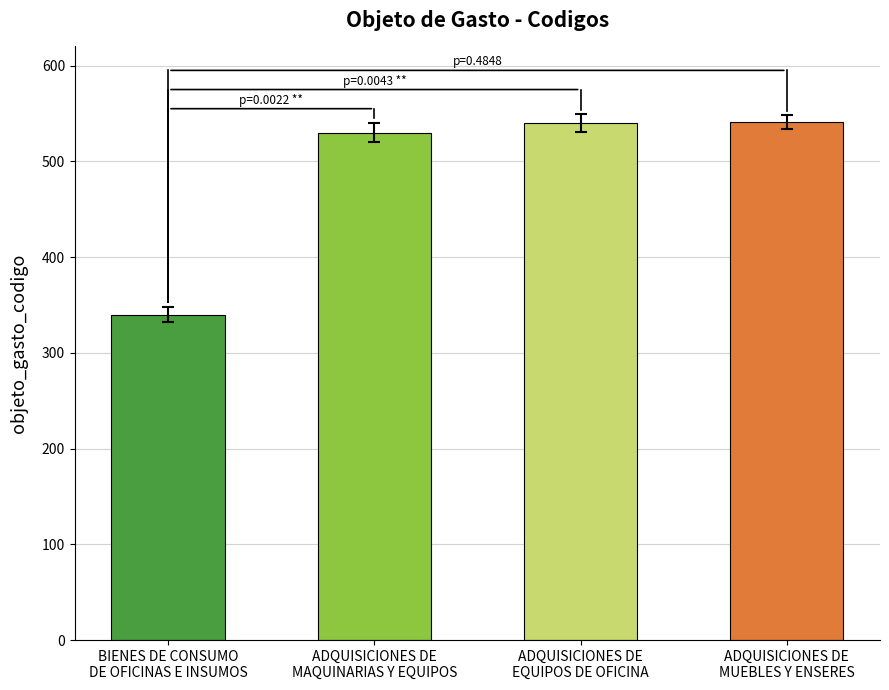

What is the difference between the second highest and minimum values?

200